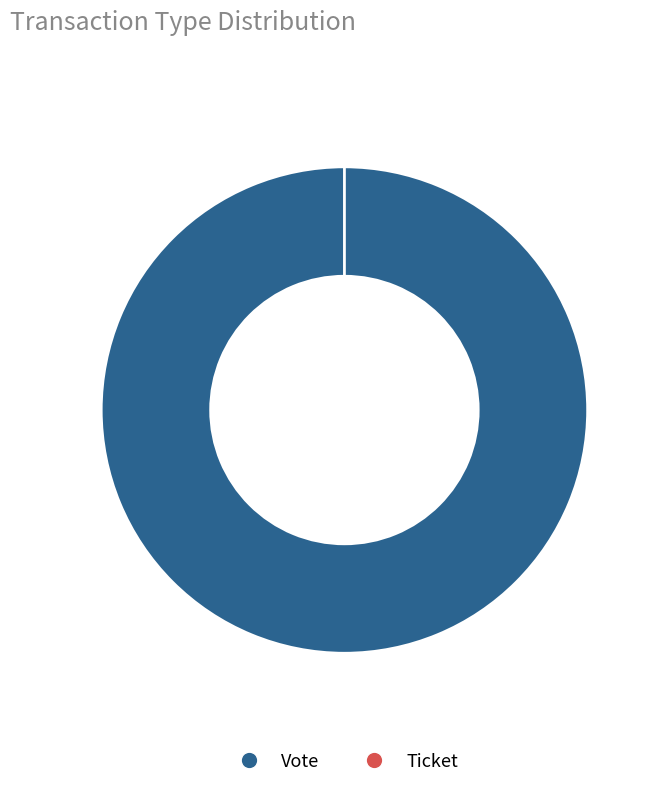

To the nearest percent, what percentage of the pie is Vote?

100%